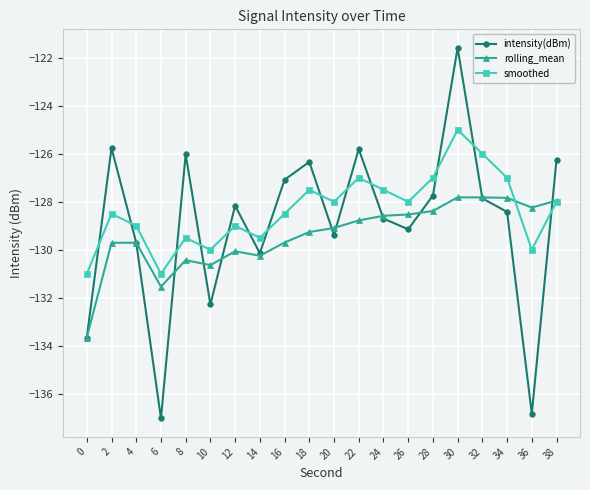

What is the spread (max minus min) of values at 10?

2.3